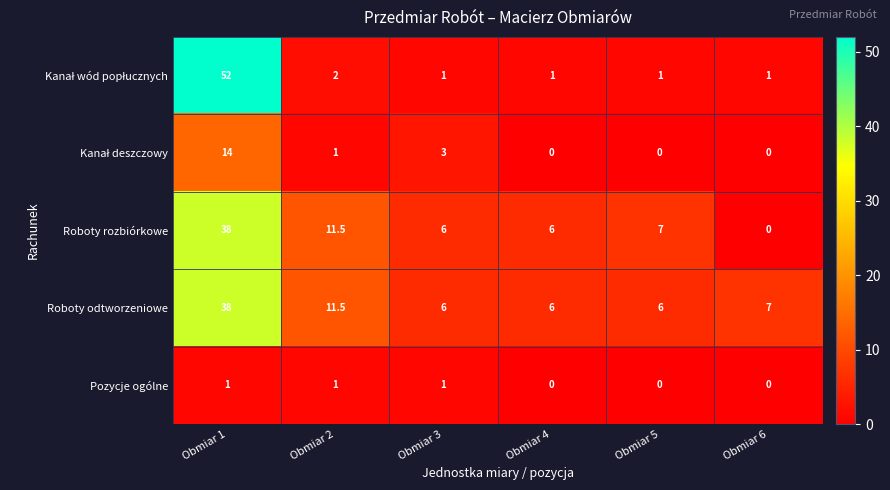

The value of Roboty rozbiórkowe at Obmiar 4 is 6.0. True or false?

True